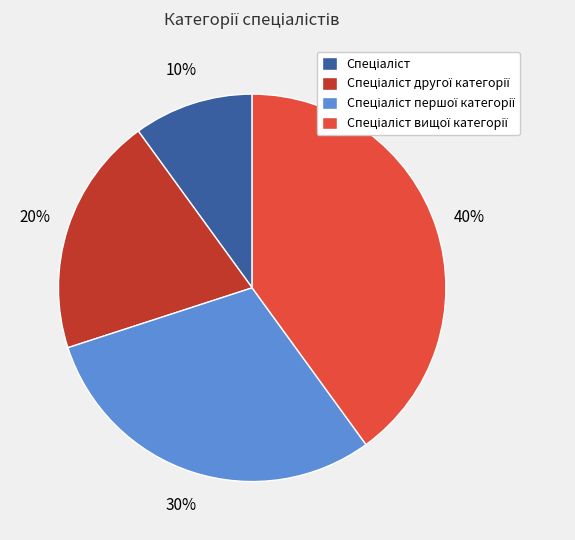

To the nearest percent, what is the average slice percentage?

25%